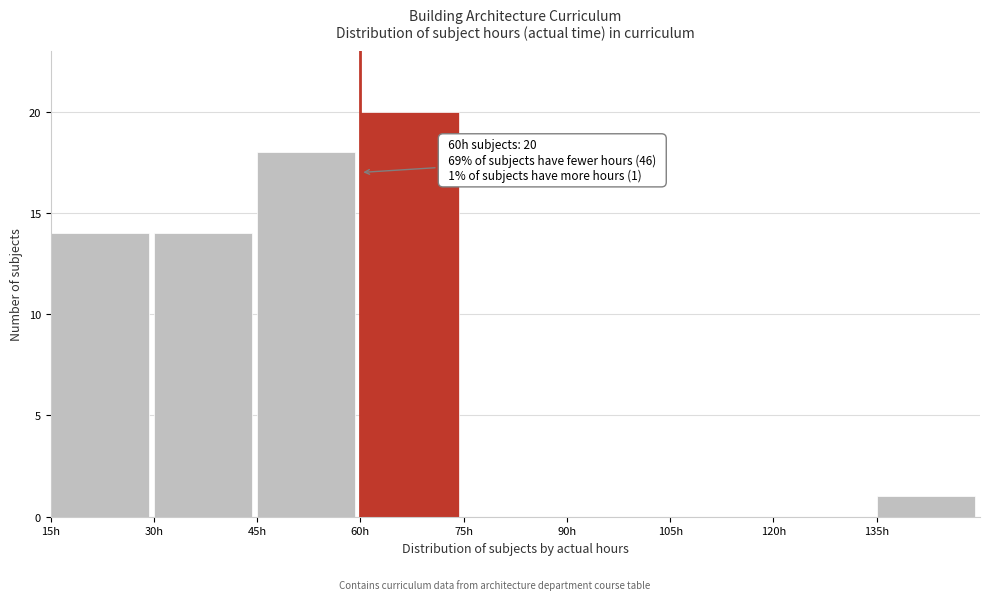

Which range on the x-axis has the tallest bar?

60 to 75